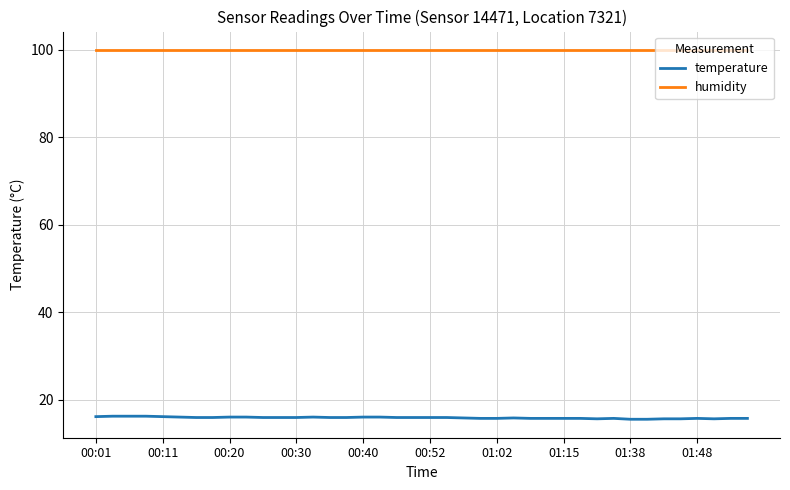

What is the minimum value for humidity?

99.9